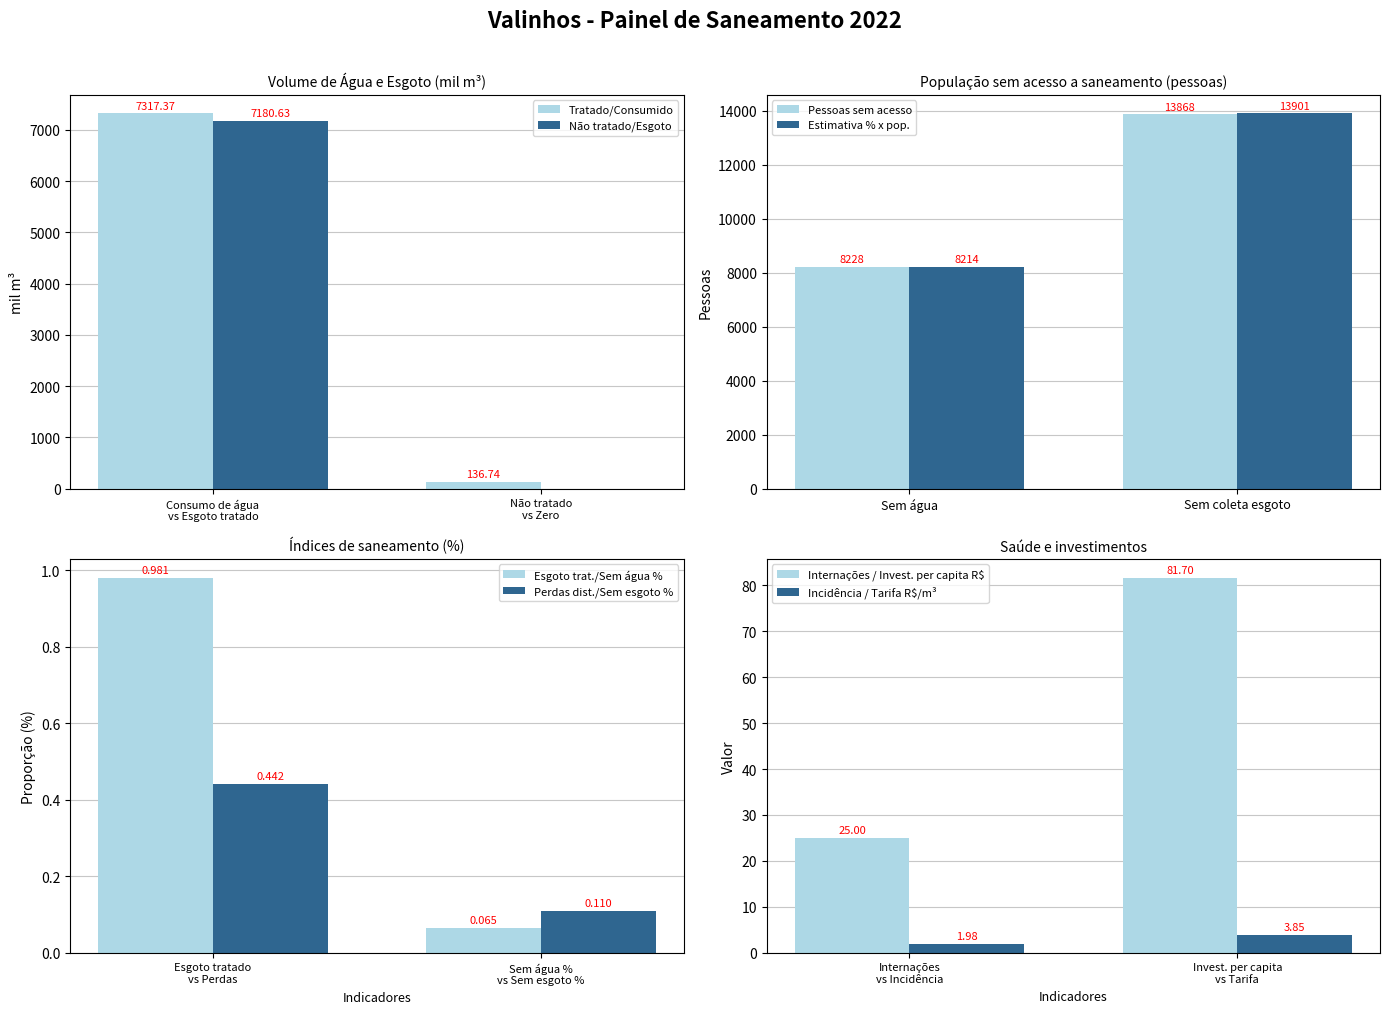

What is the label of the 1st bar from the left?

Consumo de água